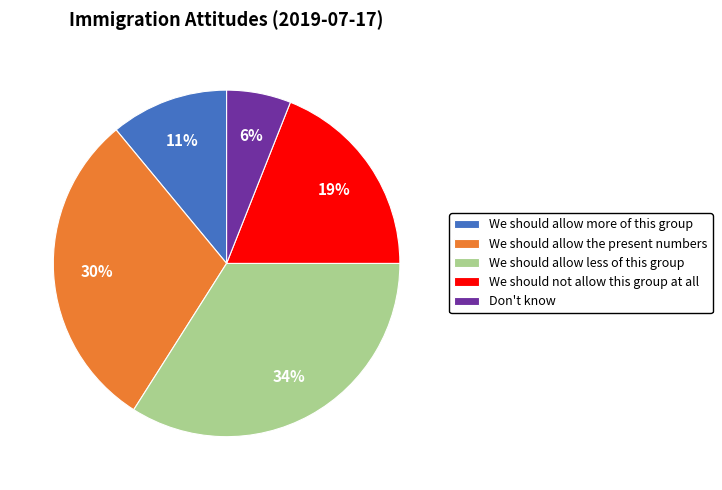

What is the largest slice in the pie chart?

We should allow less of this group